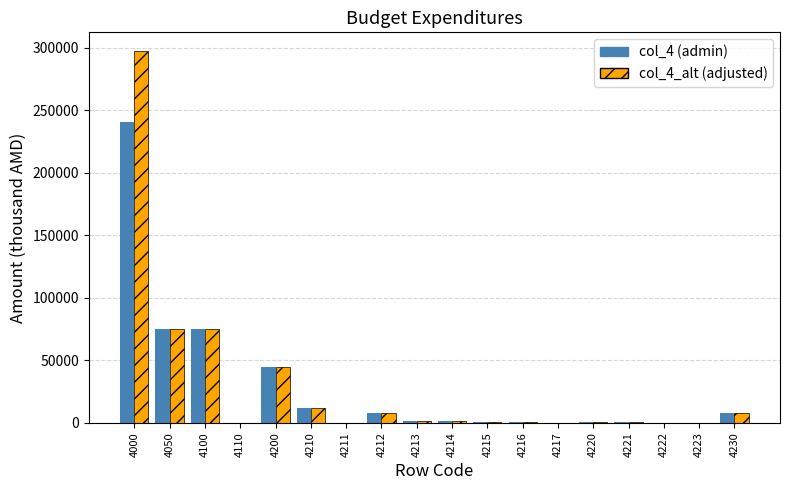

How many categories are shown in the chart?

18